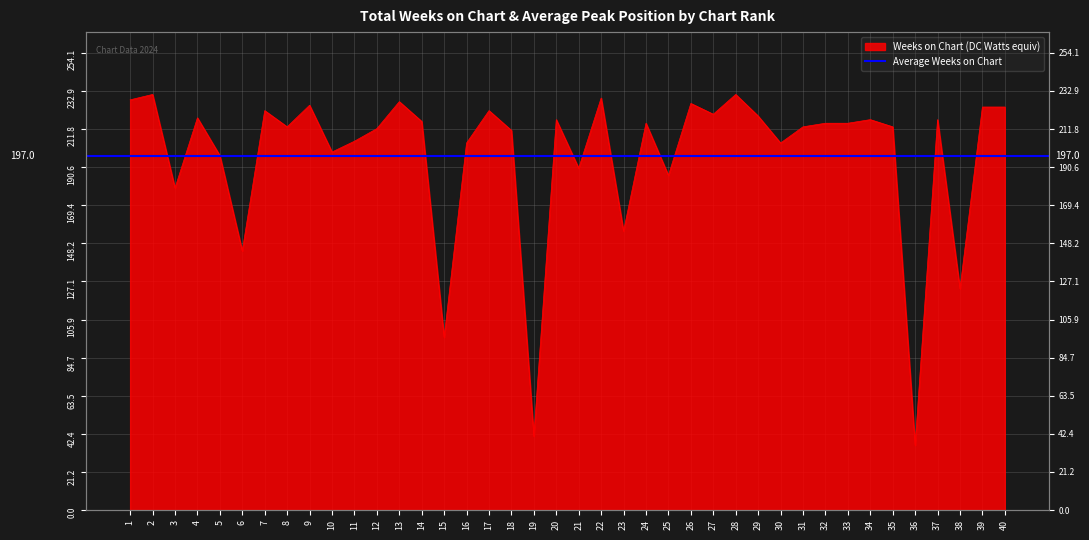

Does the chart have visible grid lines?

Yes